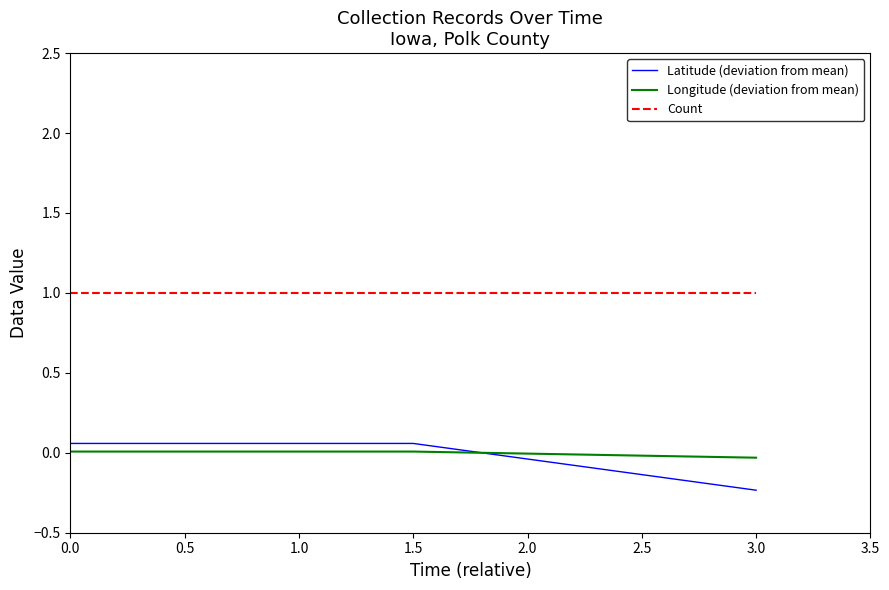

Is it true that Longitude (deviation from mean) equals 0.0 at 1.0?

True